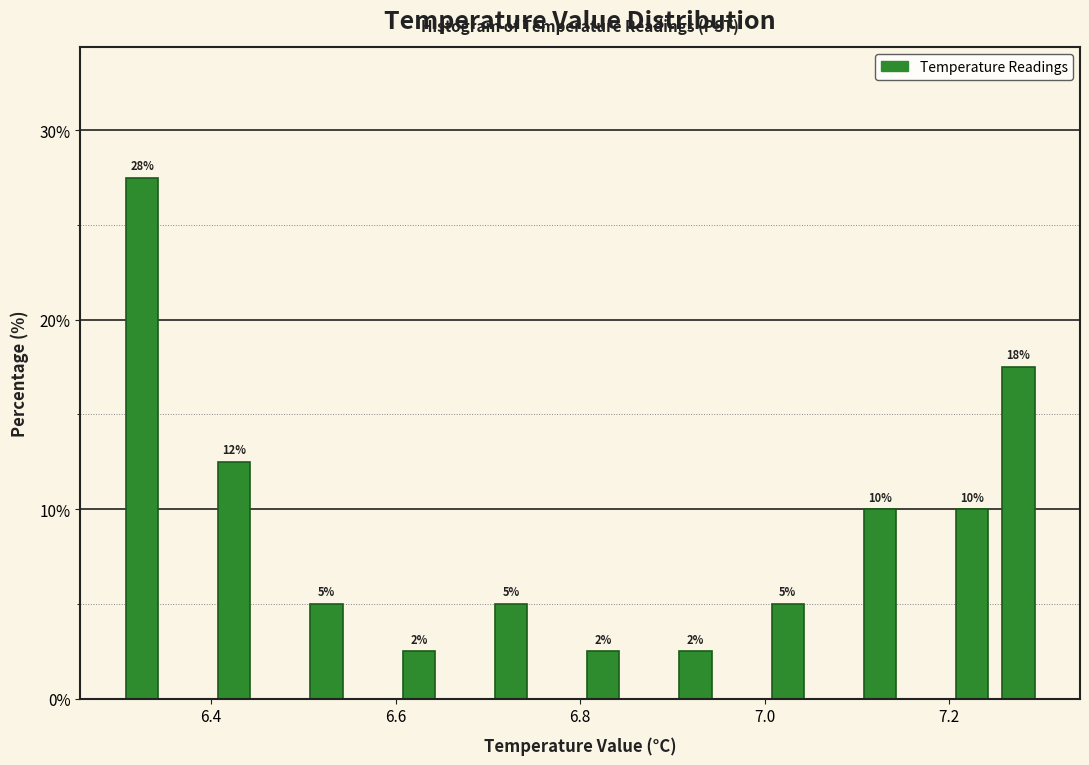

Around what value on the x-axis is the tallest bar? Give the approximate position of its centre, as read against the axis.

6.32